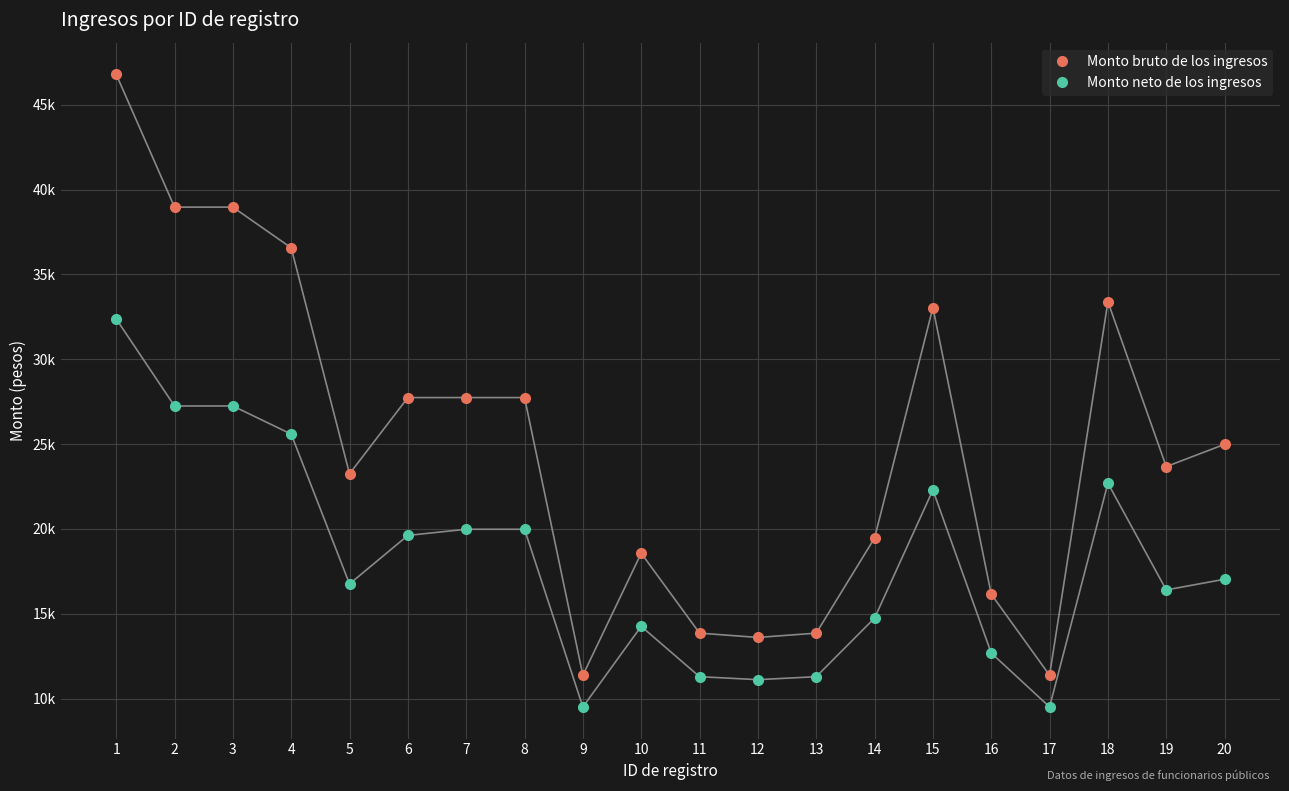

Rank the series by their maximum value, from highest to lowest.

Monto bruto de los ingresos, Monto neto de los ingresos